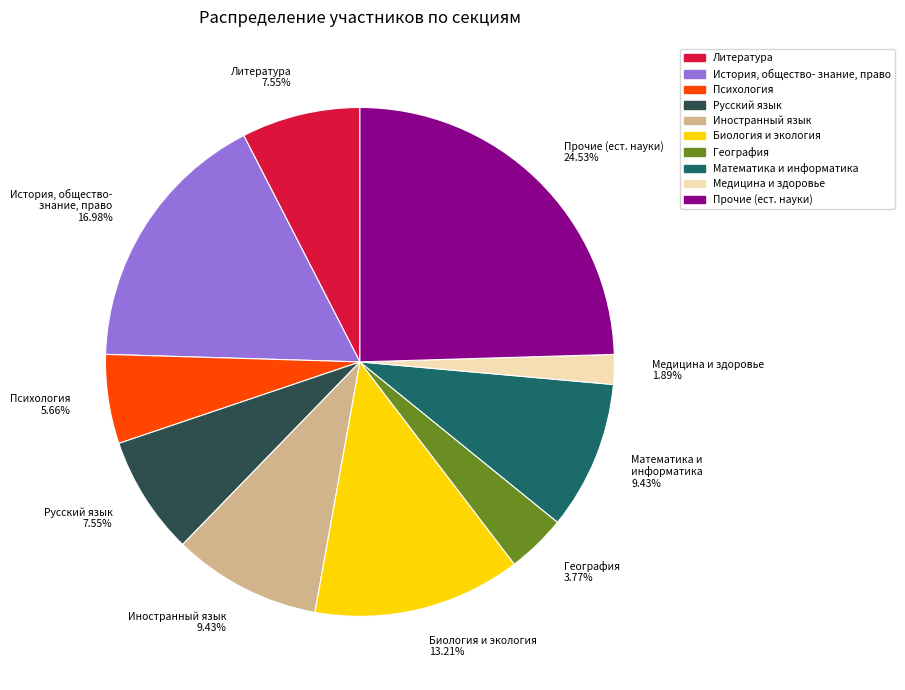

Is there a majority slice in this chart?

No